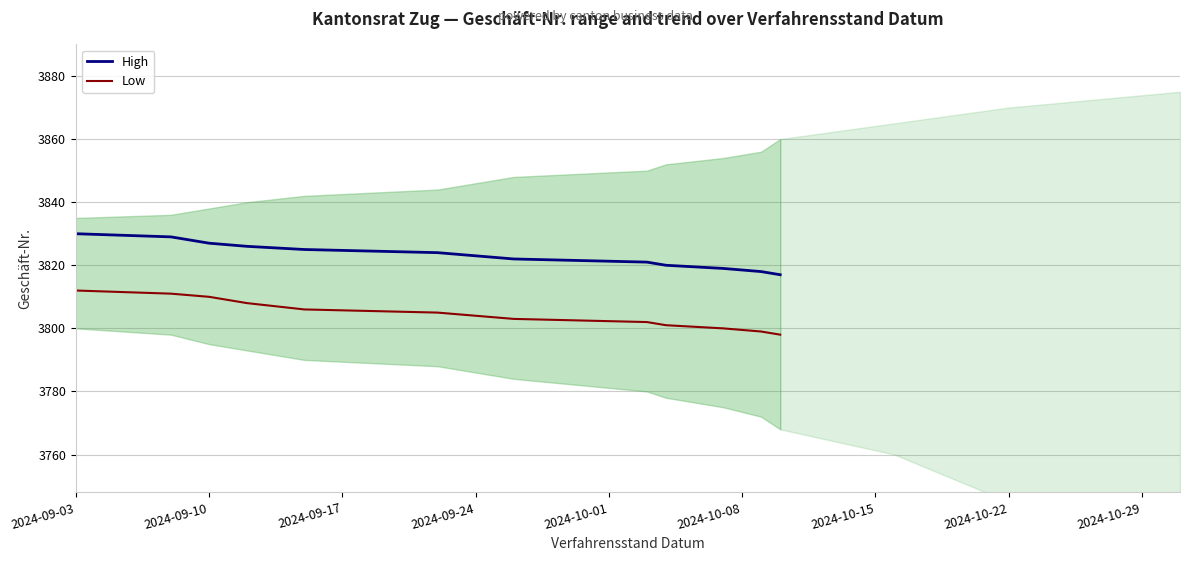

True or false: Low has more than 2 points higher than both neighbors.

False